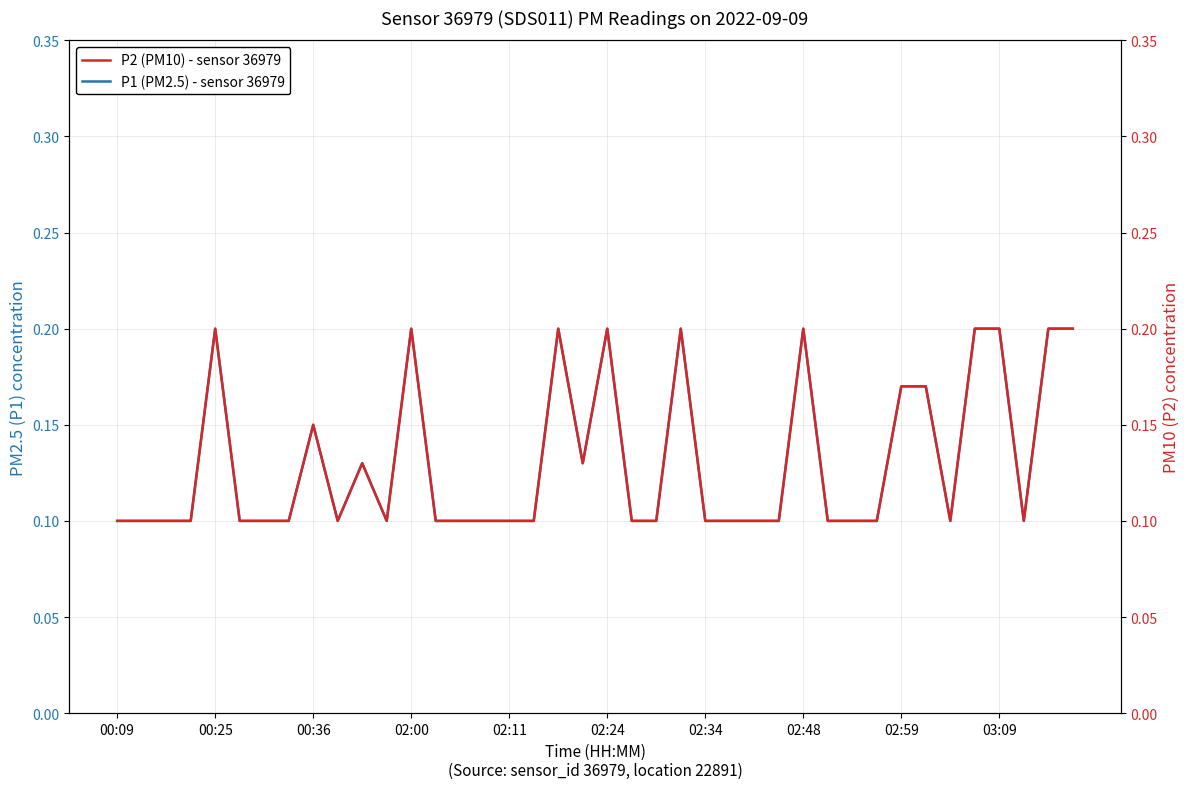

The value of P1 (PM2.5) - sensor 36979 at 02:24 is 0.2. True or false?

True